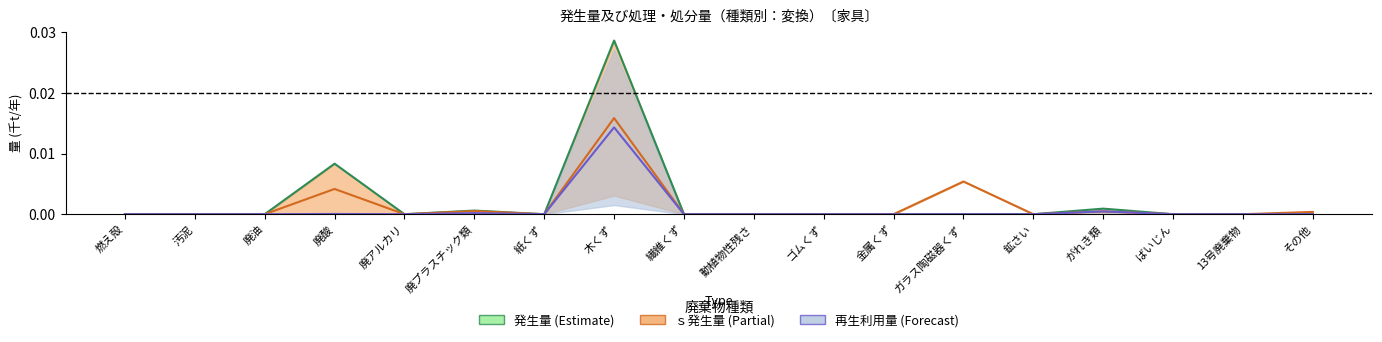

True or false: 発生量中央 and 再生利用量中央 intersect in this chart.

False